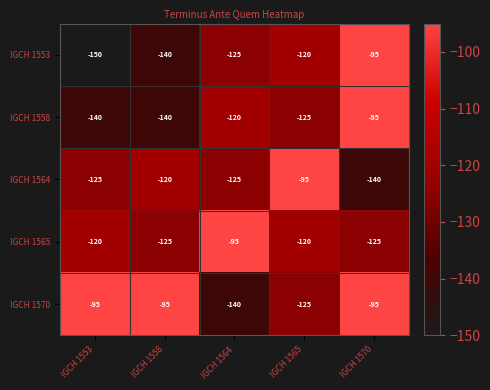

What is the lowest value of the IGCH 1570 series?

-140